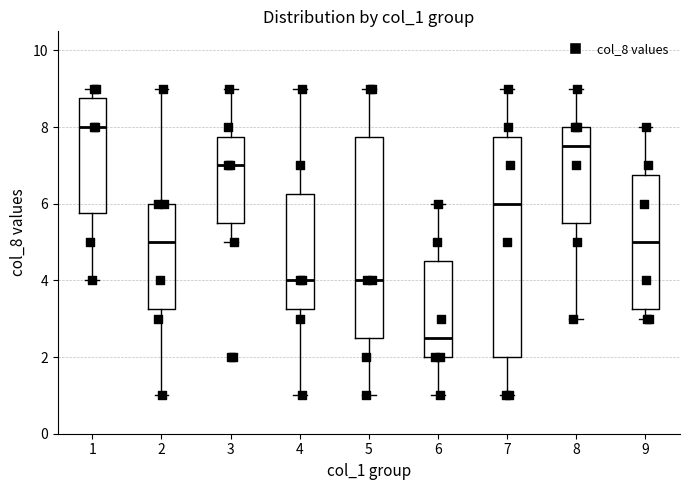

Where does the median line of the box at x = 8 sit on the y-axis? The values are not printed on the chart, so give them approximately, as read against the axis.

7.6